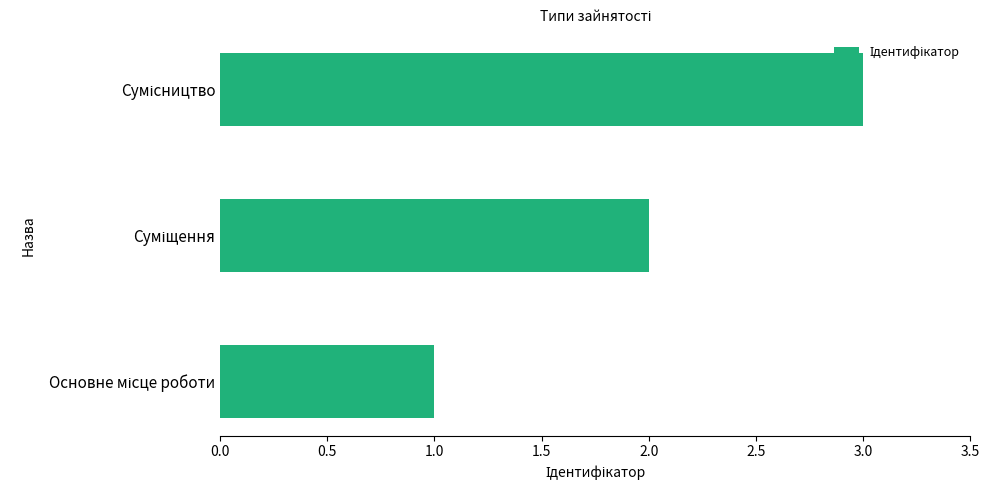

Does the chart contain any negative values?

No